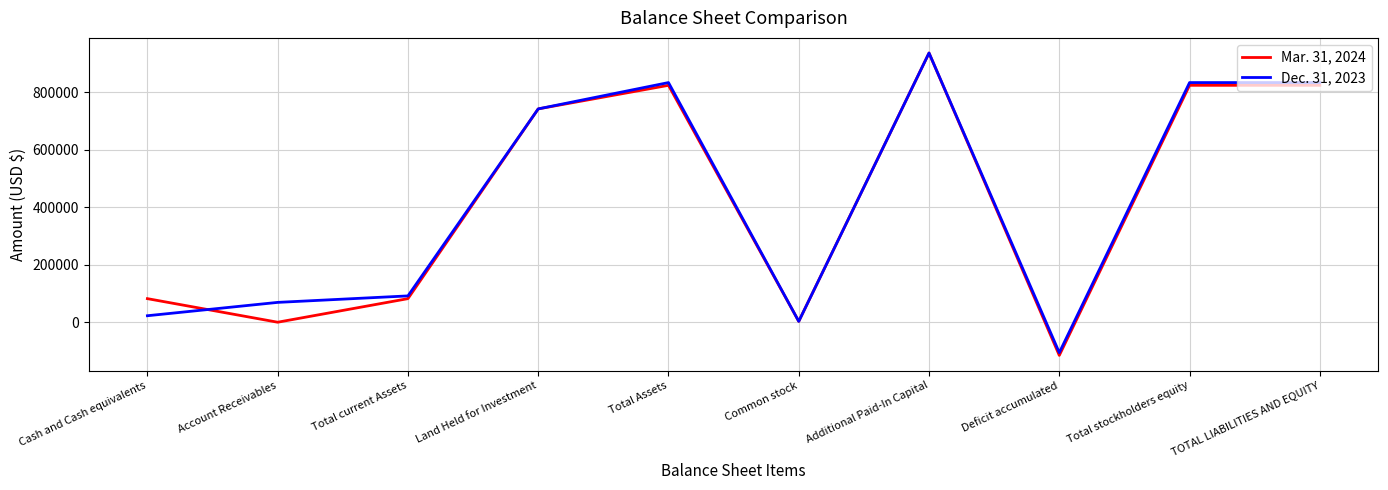

At which category is the sum across all series the highest?

Additional Paid-In Capital